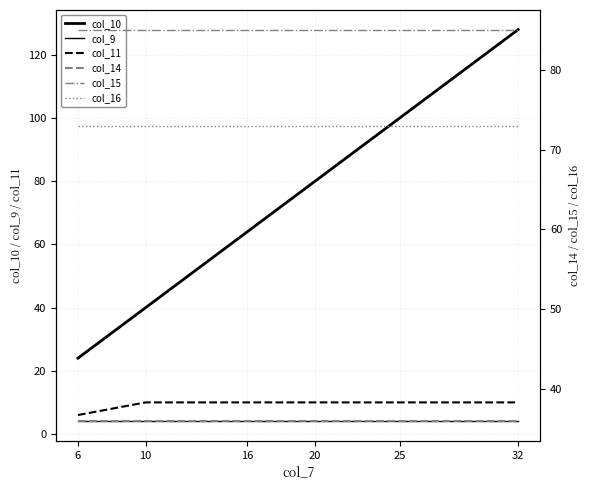

True or false: col_10 and col_9 intersect in this chart.

False